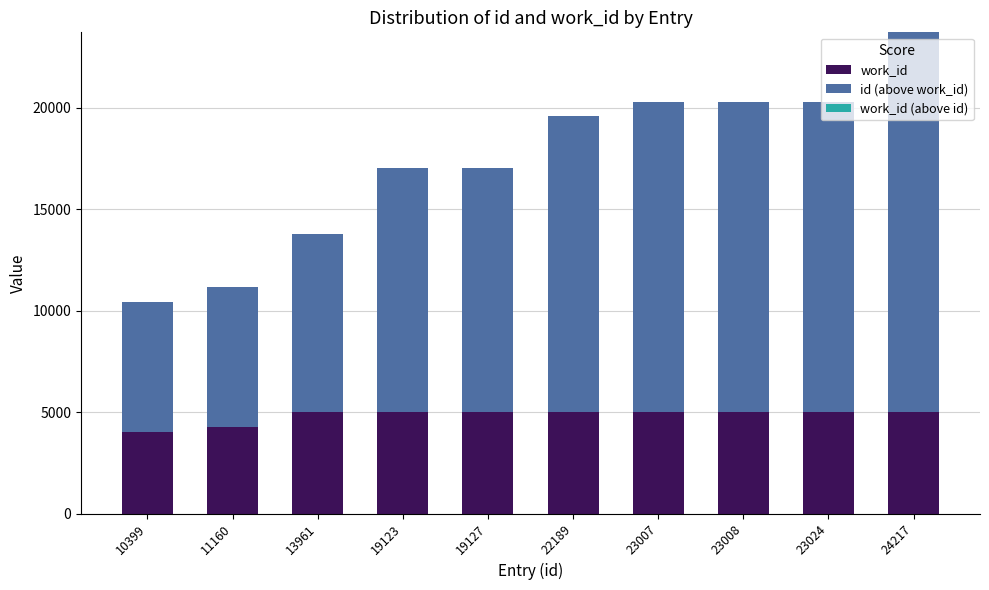

How many bars are there in total?

10